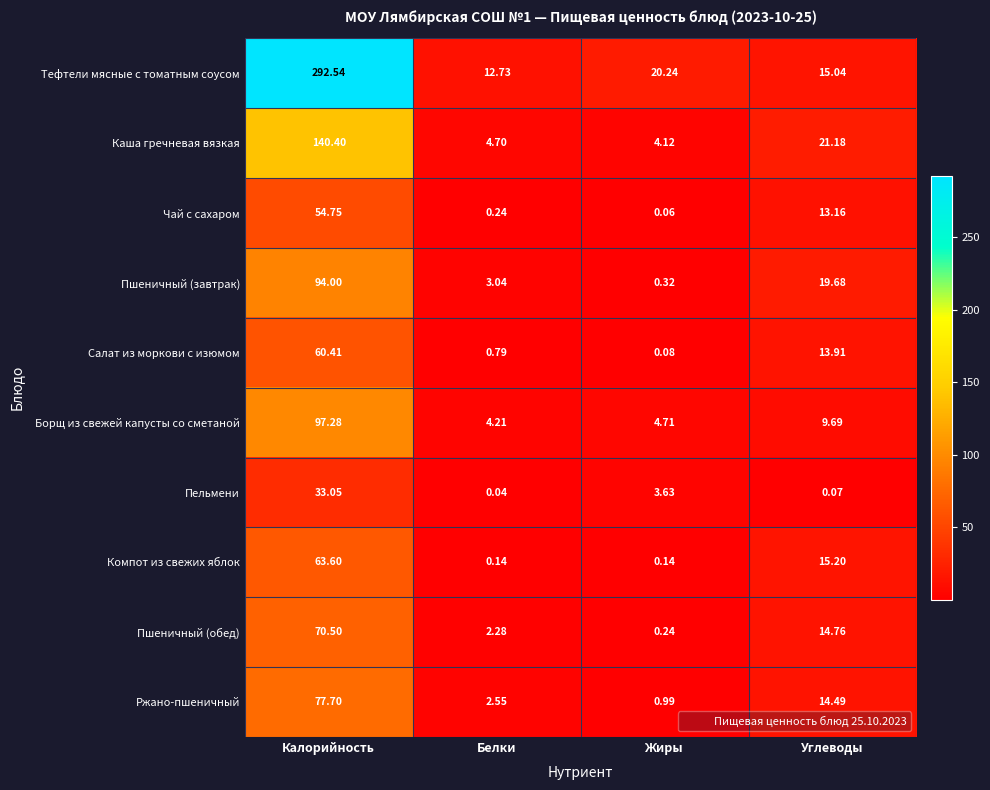

Which category has the highest value in the Тефтели мясные с томатным соусом series?

Калорийность